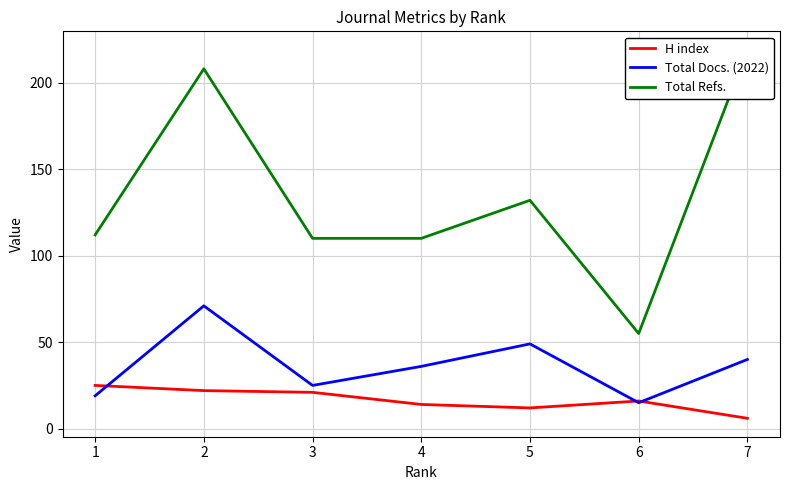

What are all the series names shown in the legend?

H index, Total Docs. (2022), Total Refs.